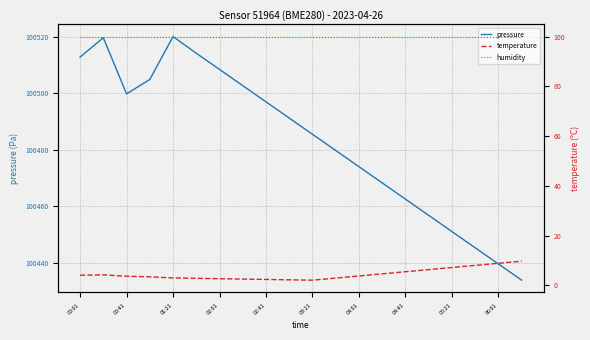

What is the highest value of the pressure series?

100520.2